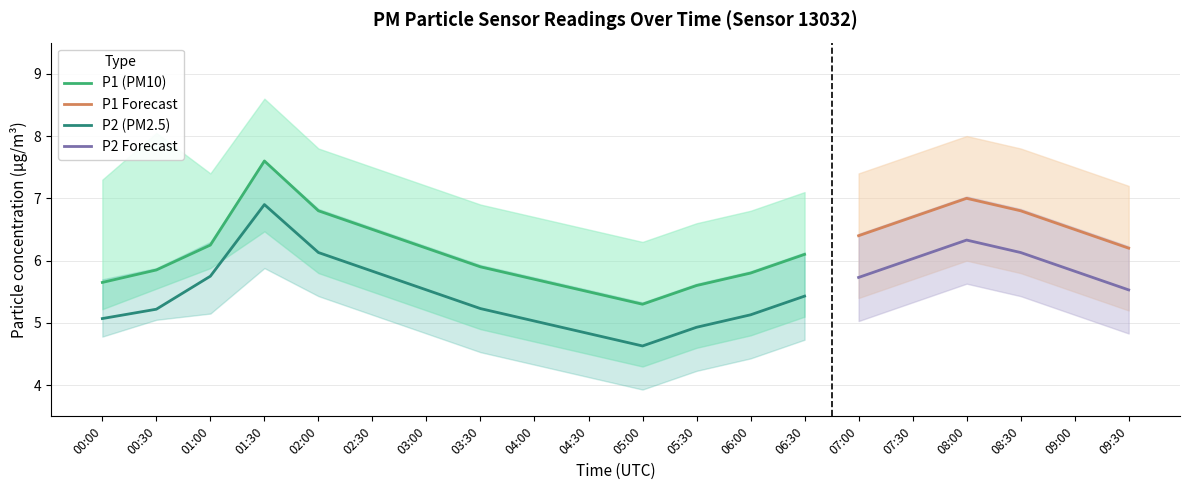

Rank the series at 01:30 from lowest to highest value.

P2_lower, P1_lower, P2, P1, P2_upper, P1_upper